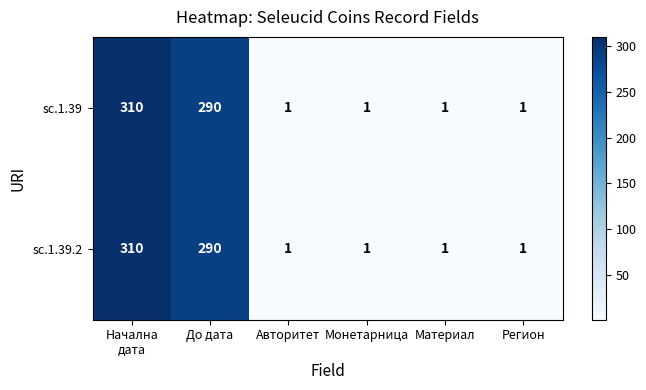

What is the average value of the sc.1.39 series?

101